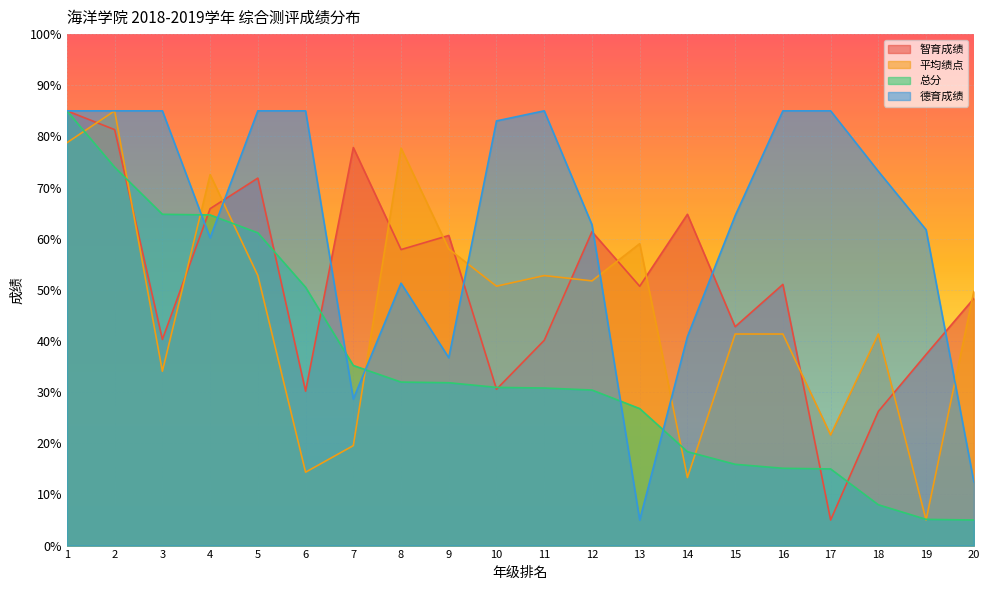

Reading left to right, what are all the values shown in this chart?

智育成绩: 1=85.0	2=81.3	3=40.3	4=65.9	5=71.9	6=30.2	7=77.8	8=57.9	9=60.6	10=30.6	11=40.1	12=61.4	13=50.7	14=64.8	15=42.8	16=51.1	17=5.0	18=26.2	19=37.4	20=48.3
平均绩点: 1=78.8	2=85.0	3=34.1	4=72.5	5=52.8	6=14.4	7=19.5	8=77.7	9=58.0	10=50.7	11=52.8	12=51.8	13=59.0	14=13.3	15=41.4	16=41.4	17=21.6	18=41.4	19=5.0	20=49.7
总分: 1=85.0	2=74.0	3=64.8	4=64.6	5=61.1	6=50.5	7=35.2	8=32.0	9=31.8	10=30.9	11=30.8	12=30.4	13=26.8	14=18.4	15=15.9	16=15.1	17=15.0	18=8.0	19=5.1	20=5.0
德育成绩: 1=85.0	2=85.0	3=85.0	4=60.2	5=85.0	6=85.0	7=28.6	8=51.3	9=36.7	10=83.0	11=85.0	12=62.7	13=5.0	14=40.9	15=64.5	16=85.0	17=85.0	18=73.2	19=61.7	20=12.5